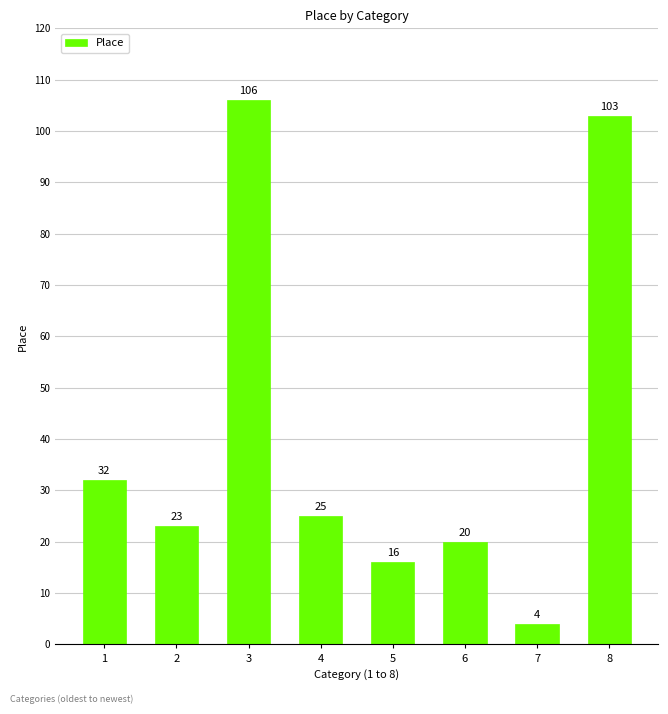

Between 8 and 4, which is larger?

8